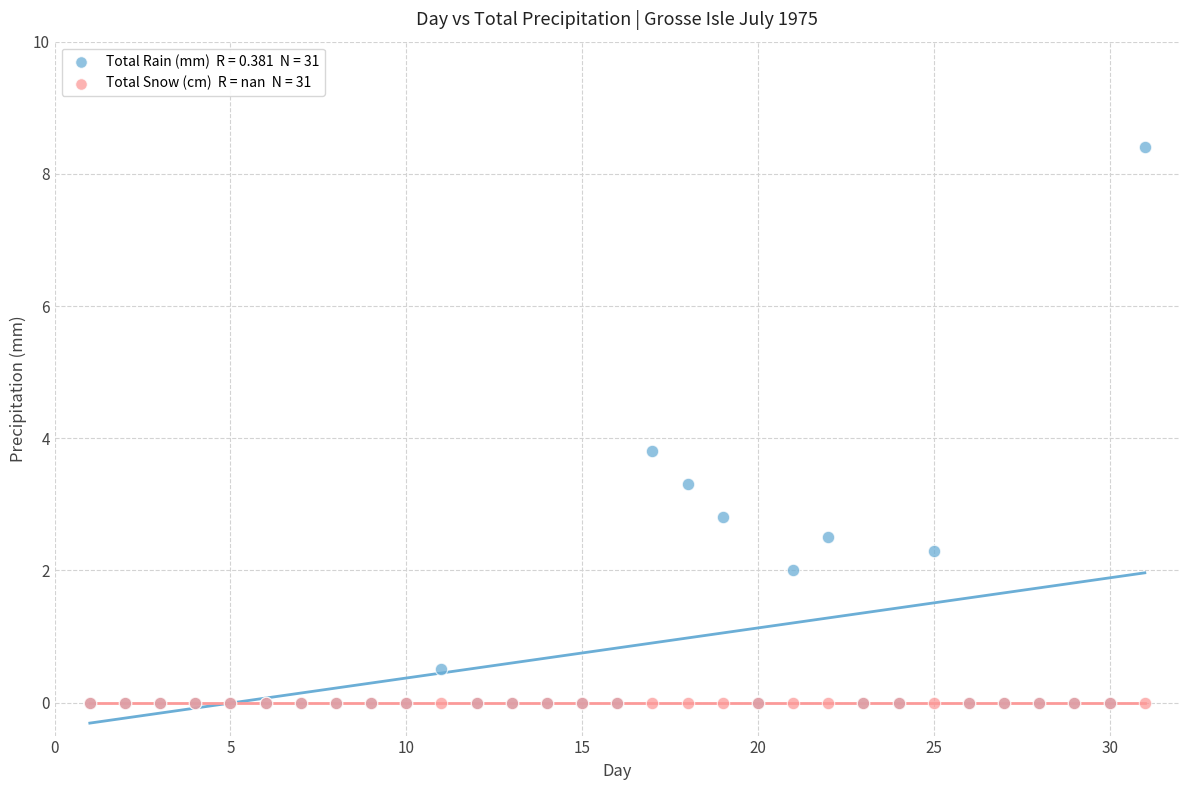

Across all series, what Y value is closest to 4?

3.8